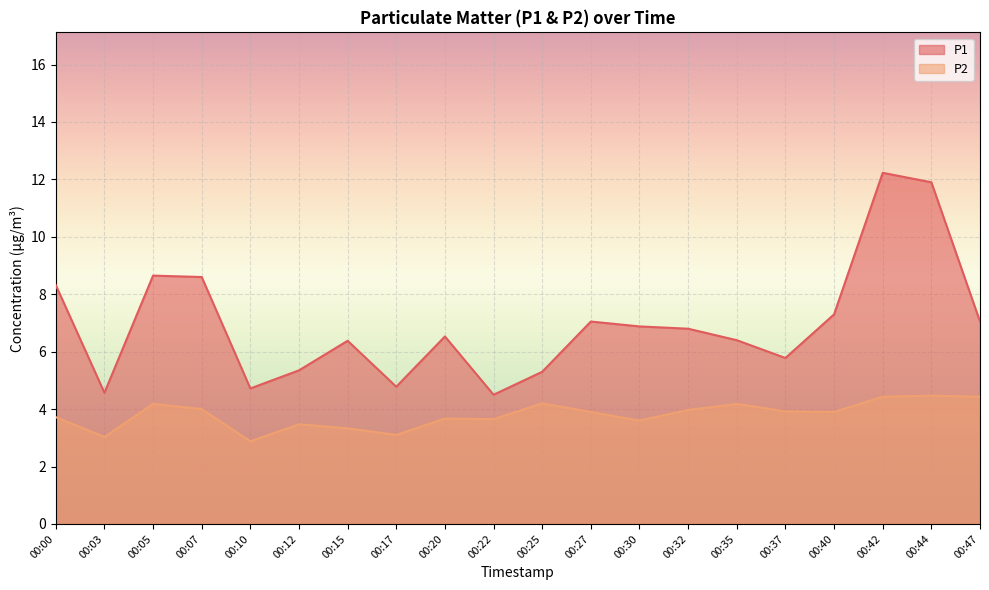

What are all the series names shown in the legend?

P1, P2